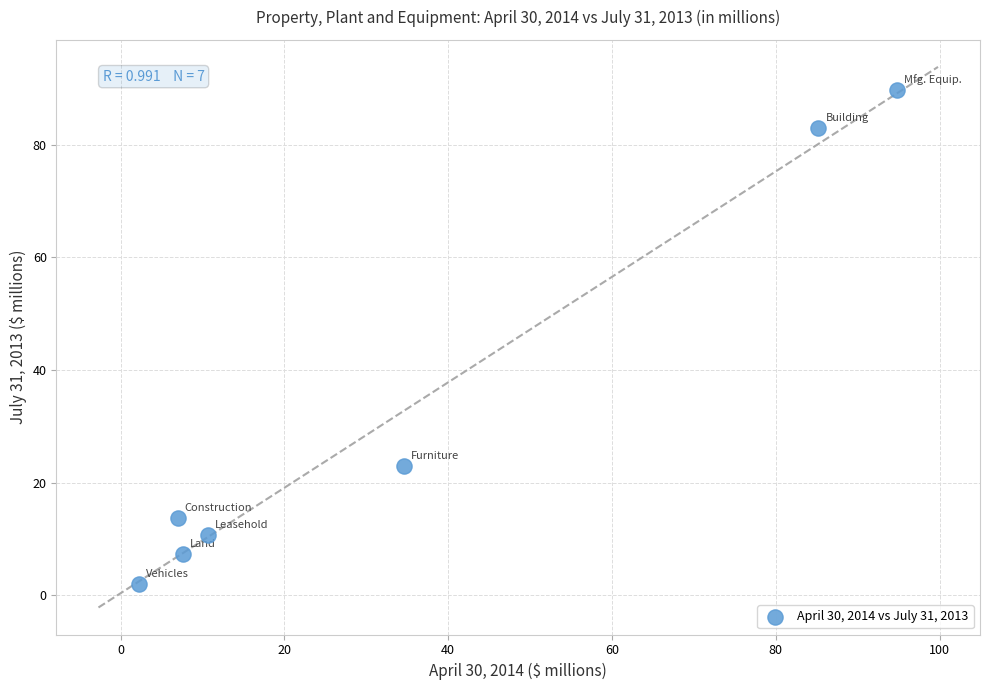

What is the average X value?

34.6